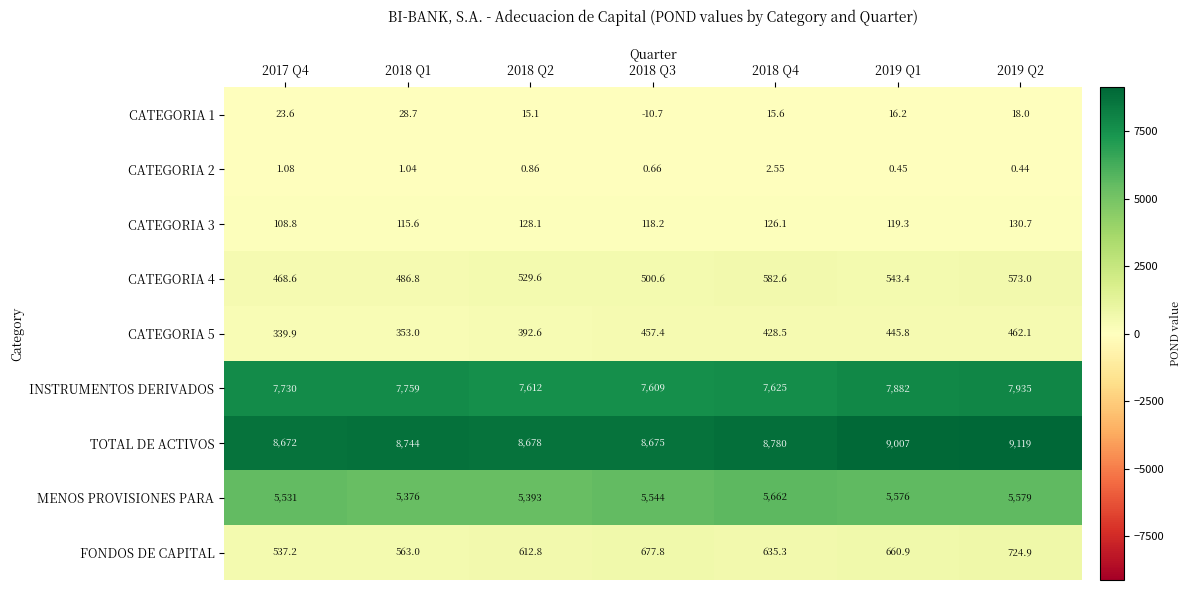

At which category does the chart reach its minimum across all series?

2018 Q3